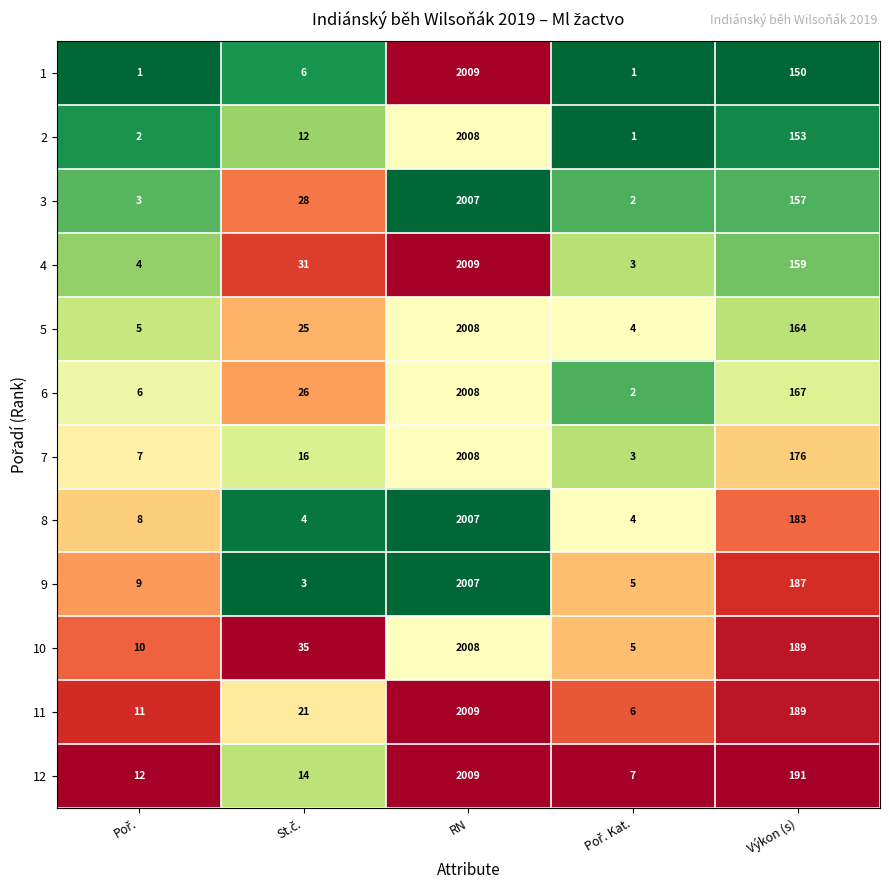

What is the difference between the maximum and second lowest values in the 3 series?

2004